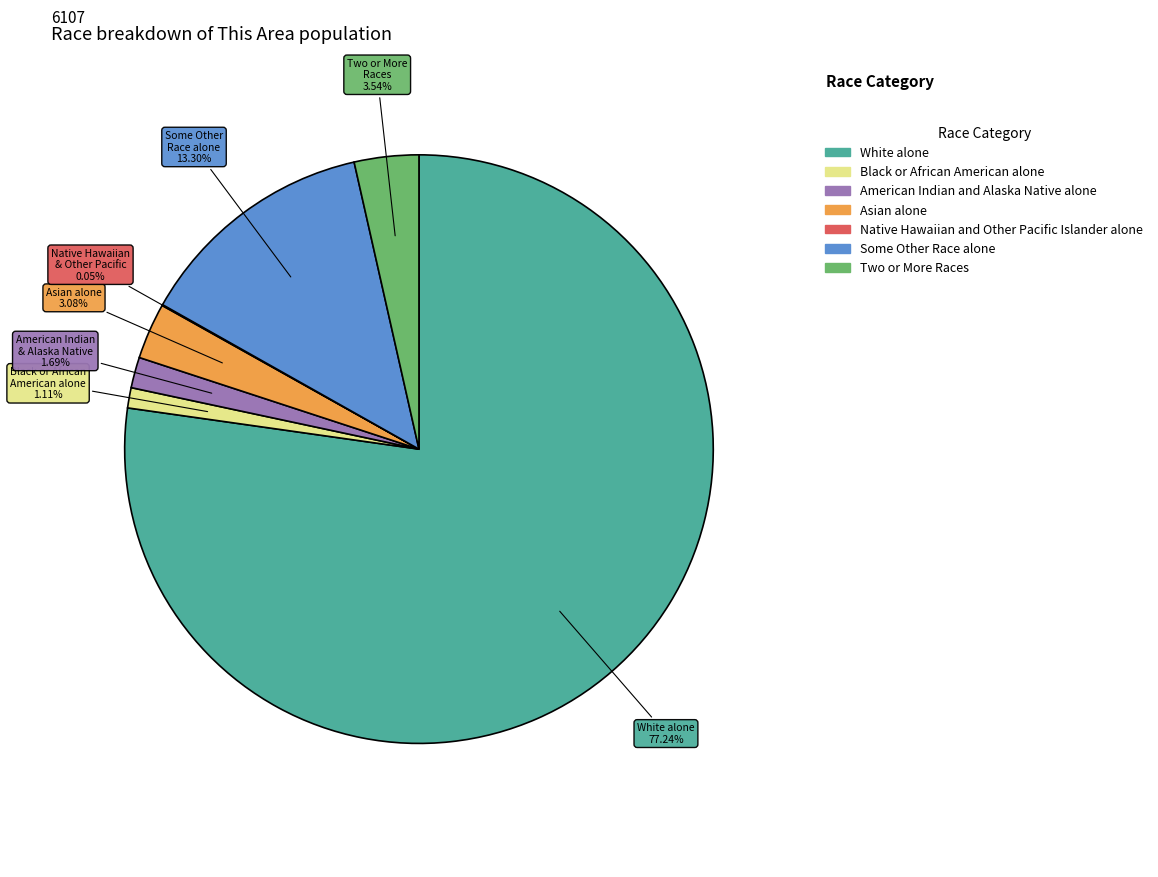

Is there any slice that represents more than half of the pie?

Yes